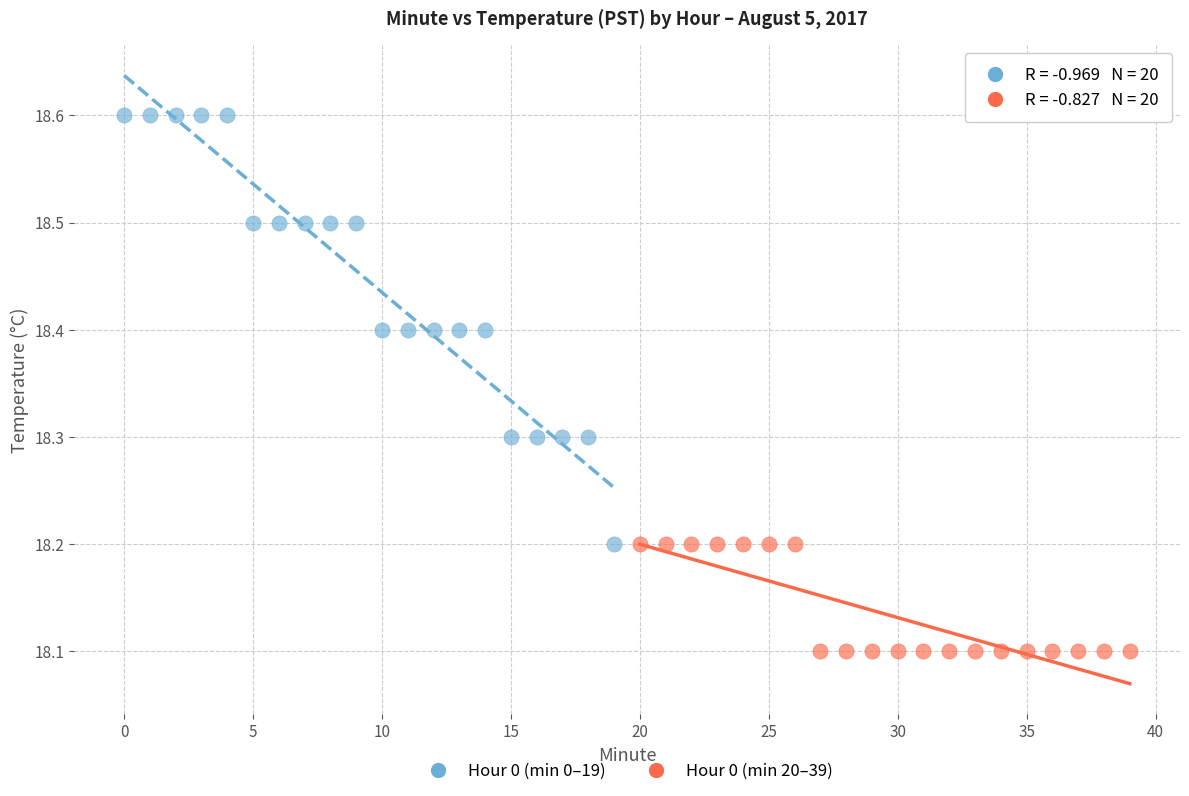

Which series has the widest spread of Y values?

Hour 0 (min 0–19)